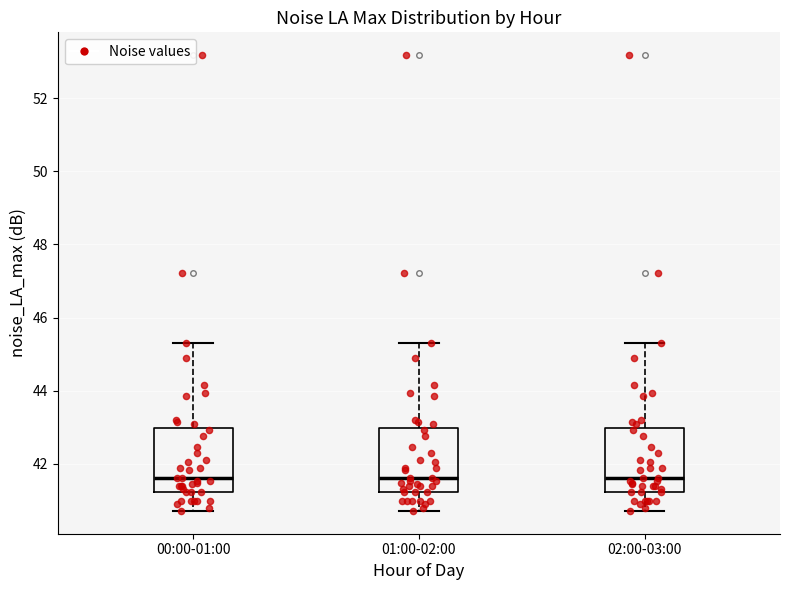

Reading left to right, read every box against the y-axis: the position of its median line, the range the box covers, and the ends of its whiskers. The values are not printed on the chart, so give them approximately, as read against the axis.

00:00-01:00: median 41.6, box 41.2 to 43.0, whiskers 40.8 to 45.4
01:00-02:00: median 41.6, box 41.2 to 43.0, whiskers 40.8 to 45.4
02:00-03:00: median 41.6, box 41.2 to 43.0, whiskers 40.8 to 45.4